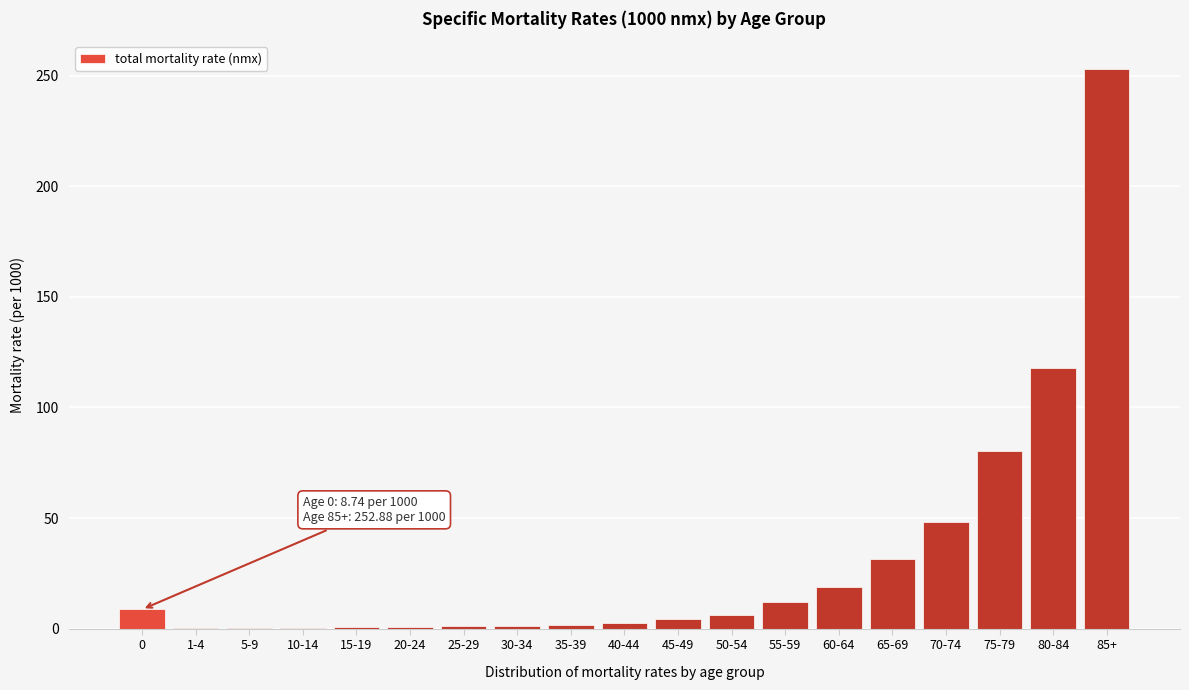

What is the sum of all values?

589.6